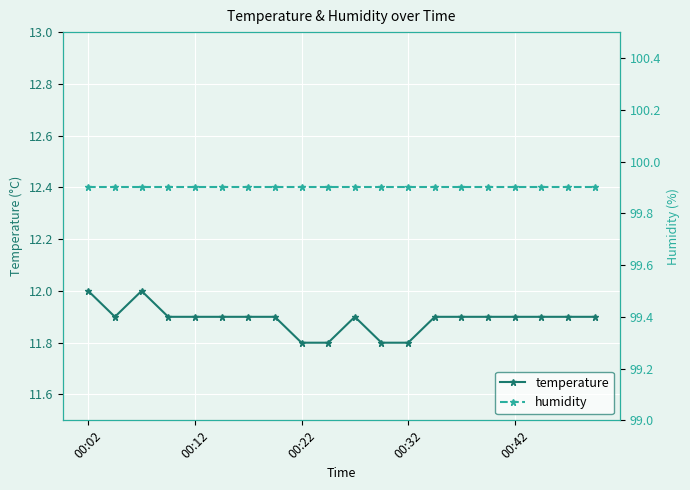

True or false: humidity has a value of 146.0 at 6.

False